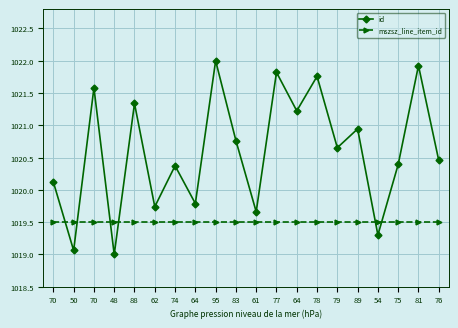

Which has a higher value, 70 or 83?

83